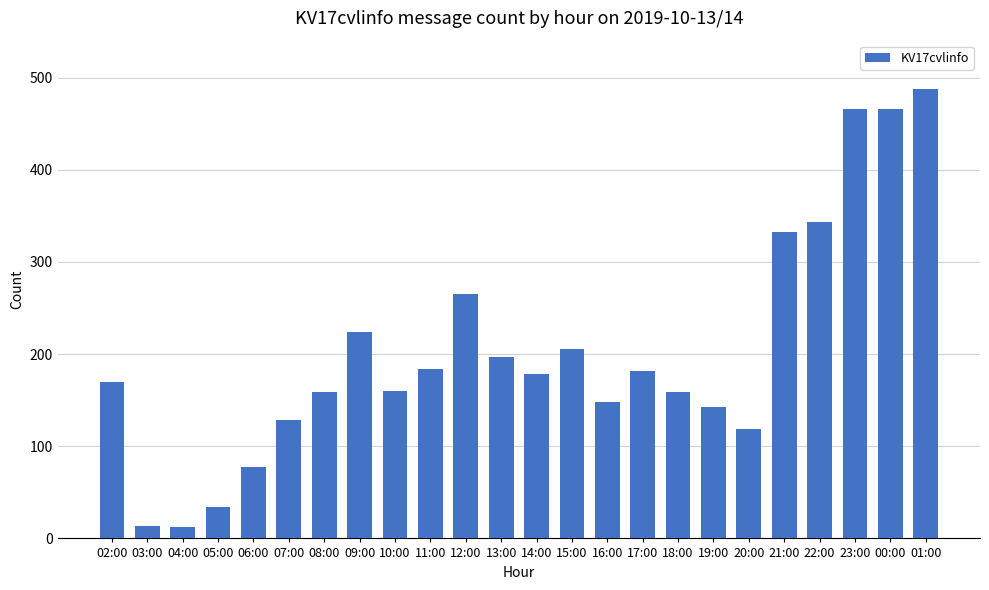

What is the difference between the values at 01:00 and 15:00?

282